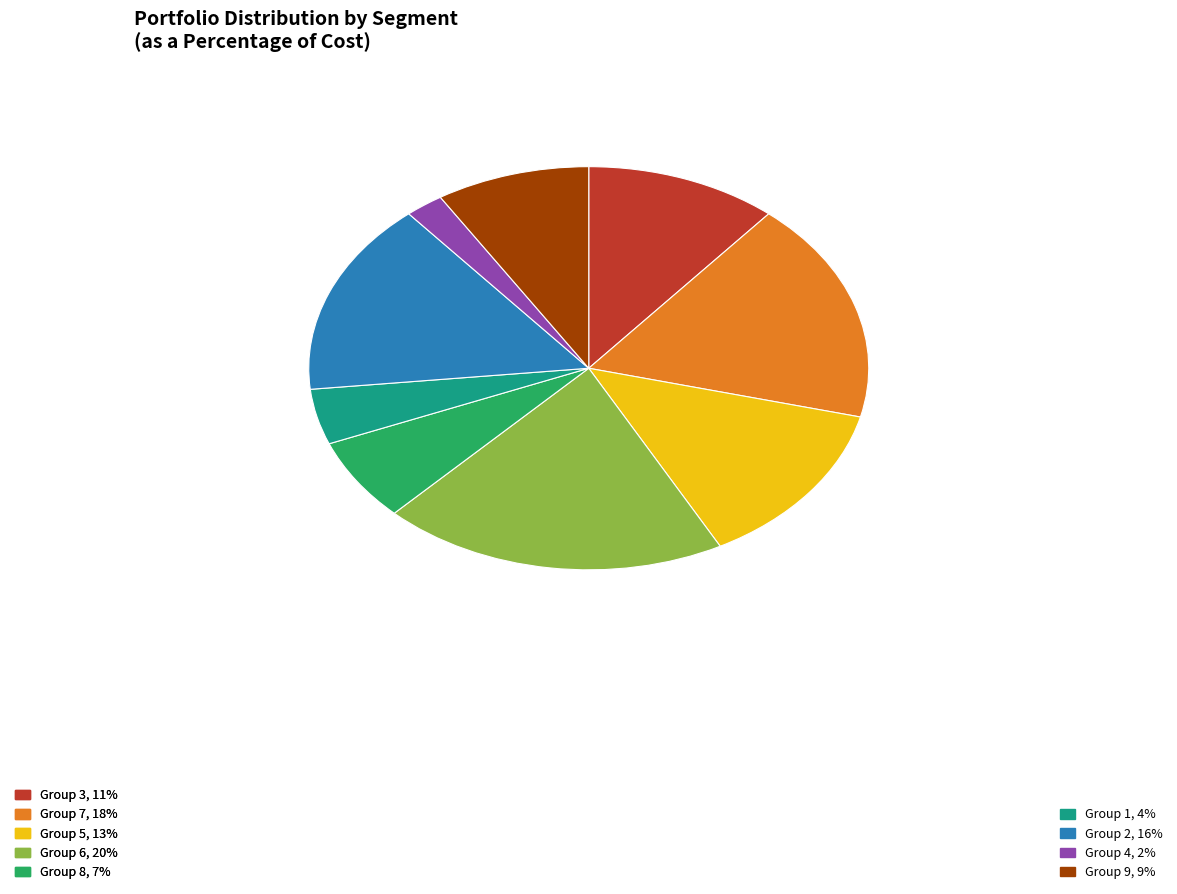

Which slice is the largest?

Group 6, 20%